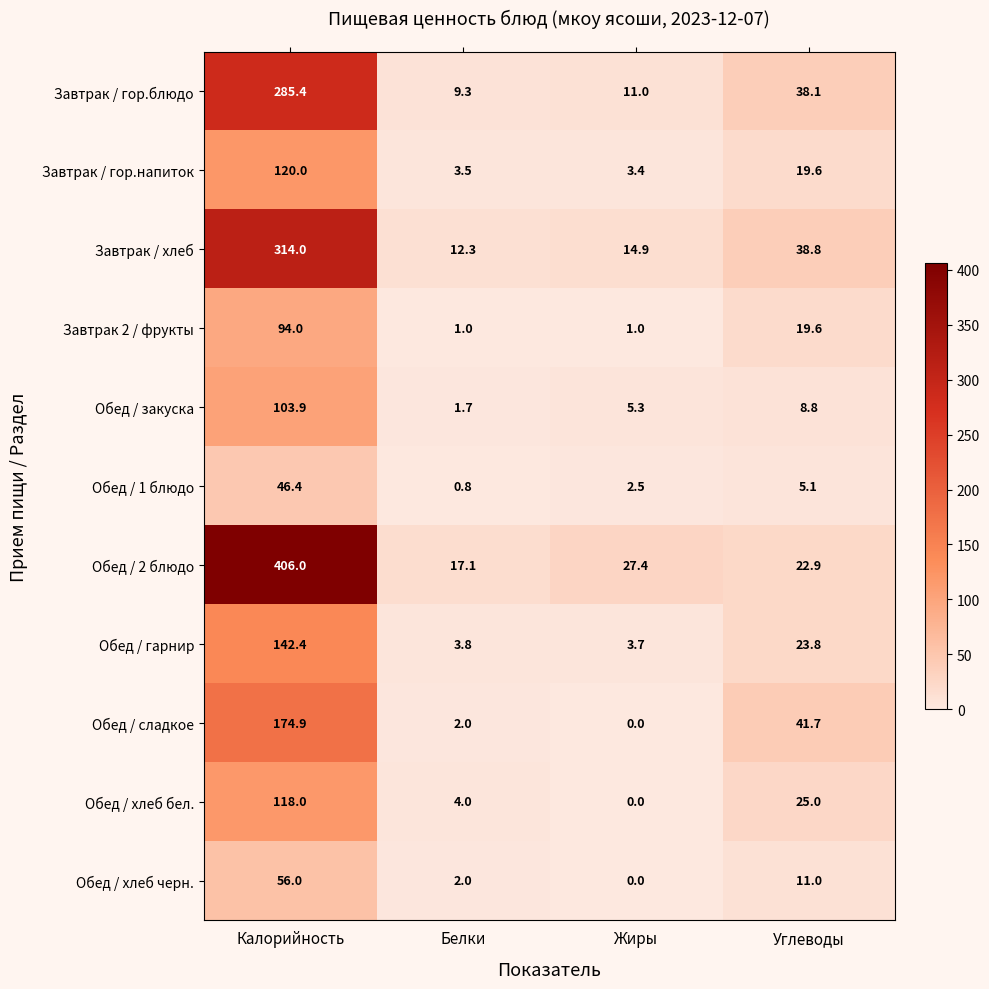

What is the approximate value of Обед / 2 блюдо at Белки?

17.1